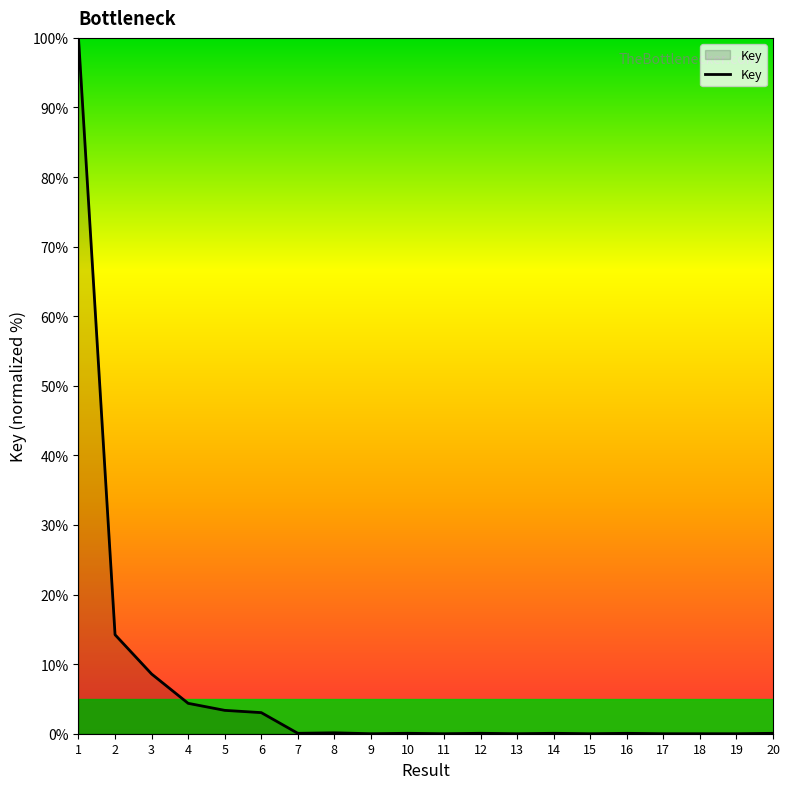

What is the difference between the maximum and minimum values?

100.0